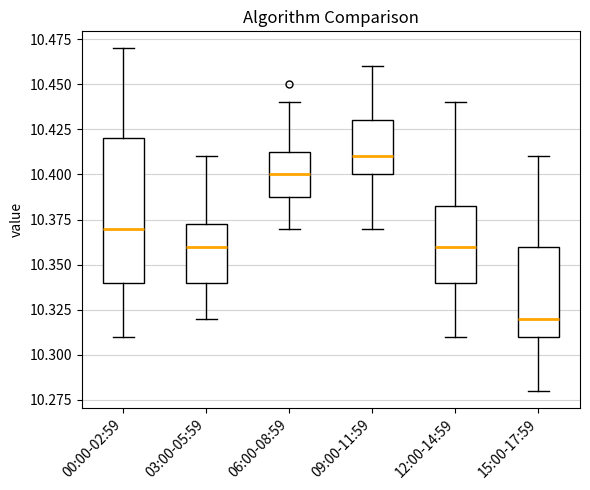

Comparing the boxes themselves (not the whiskers), which one is the tallest?

00:00-02:59